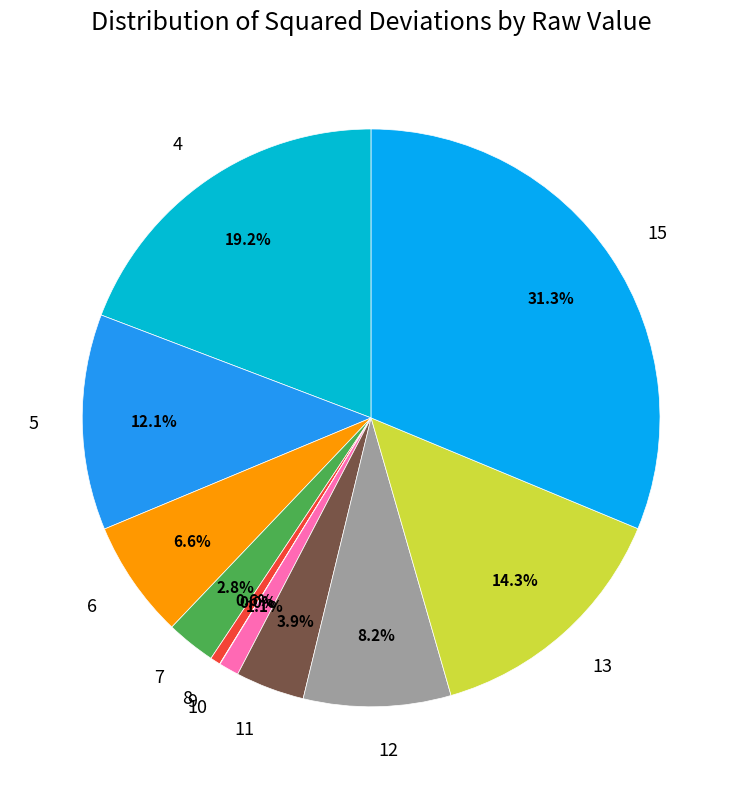

What percentage do 10 and 8 together represent?

1.7%